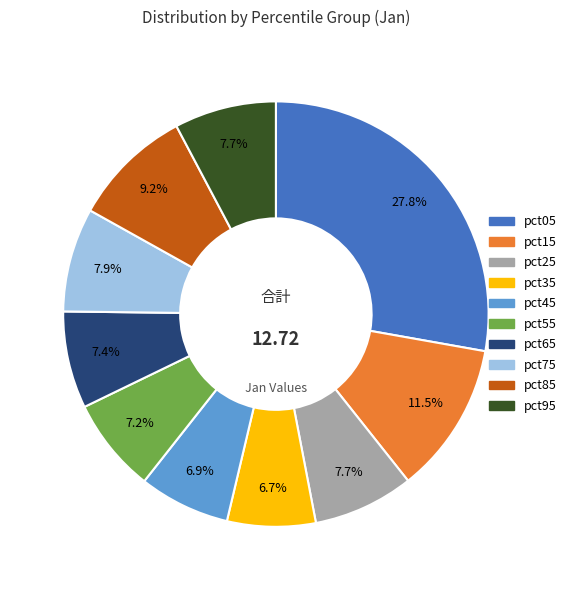

How many slices are in this pie chart?

10